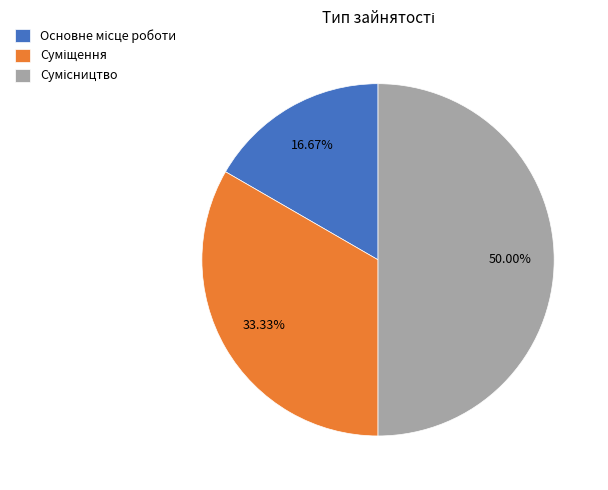

Which category has the smallest portion of the pie?

Основне місце роботи